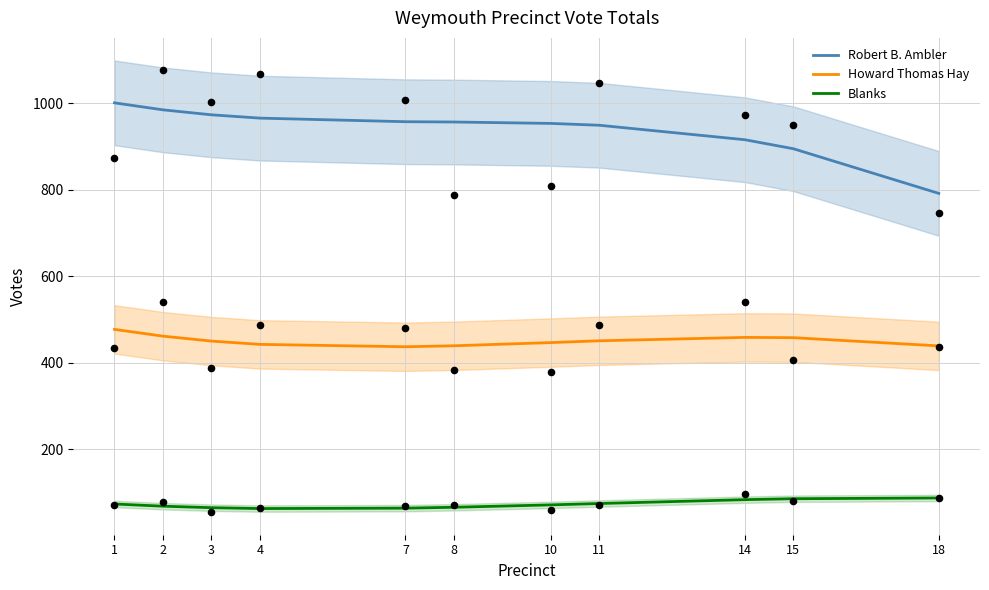

Which series reaches the minimum Y coordinate?

Blanks